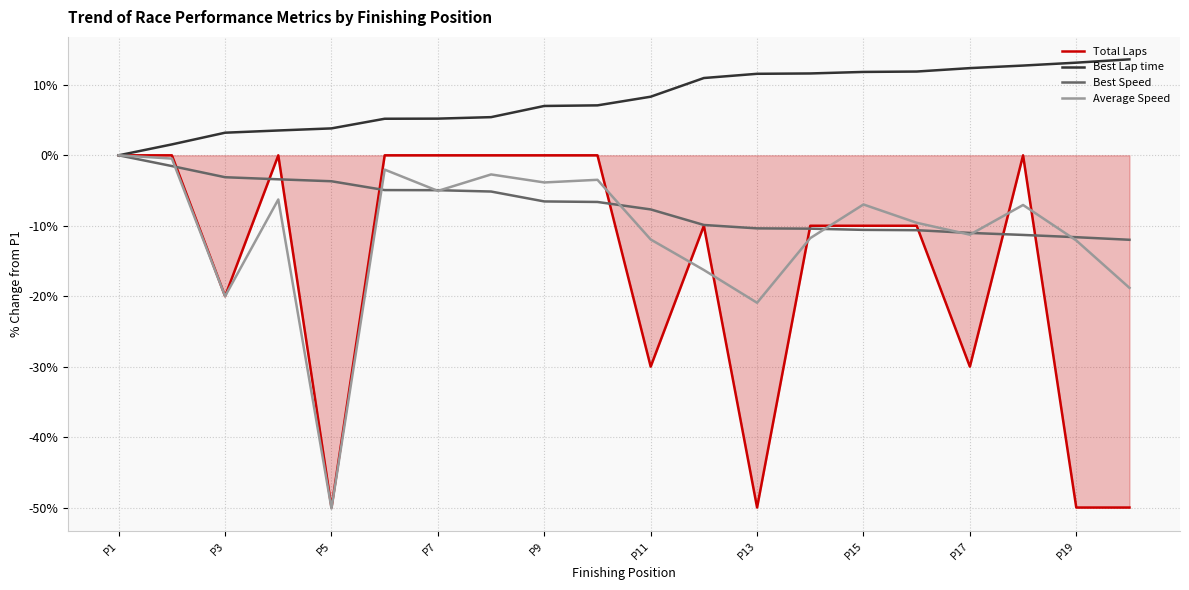

What is the maximum value shown in the chart?

13.6